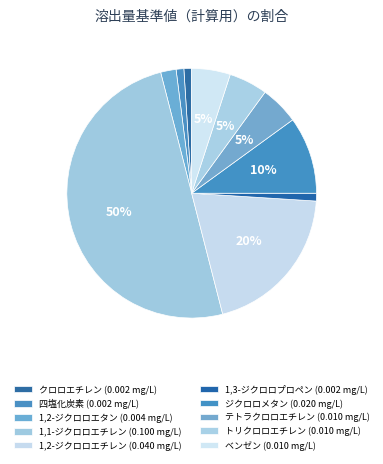

How many slices are in this pie chart?

10